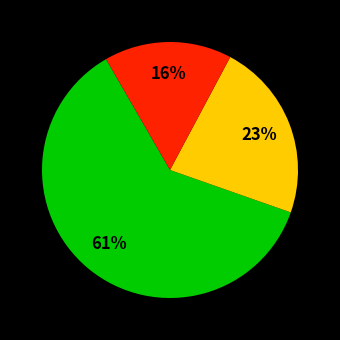

To the nearest percent, what is the difference between the largest and smallest slice percentages?

45%